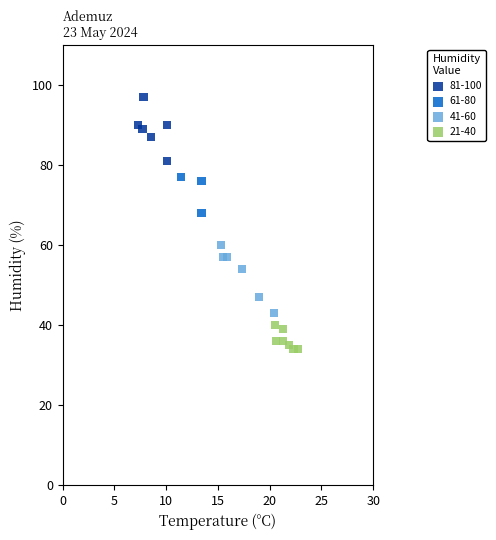

Which series reaches the maximum Y coordinate?

81-100